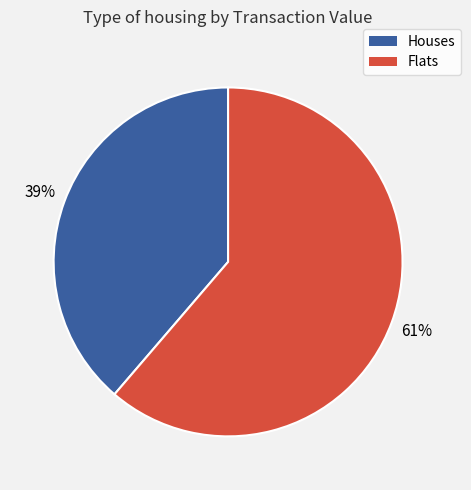

Which has a higher value, Flats or Houses?

Flats